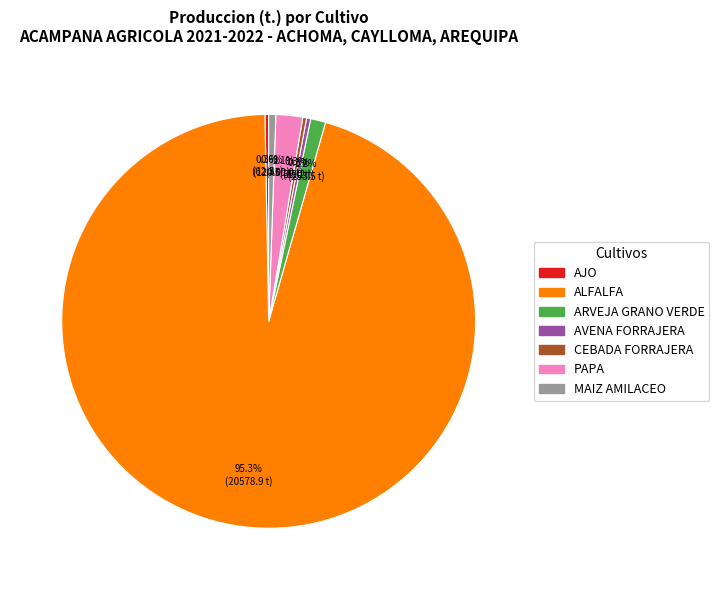

What percentage is the ALFALFA slice, to the nearest percent?

95%